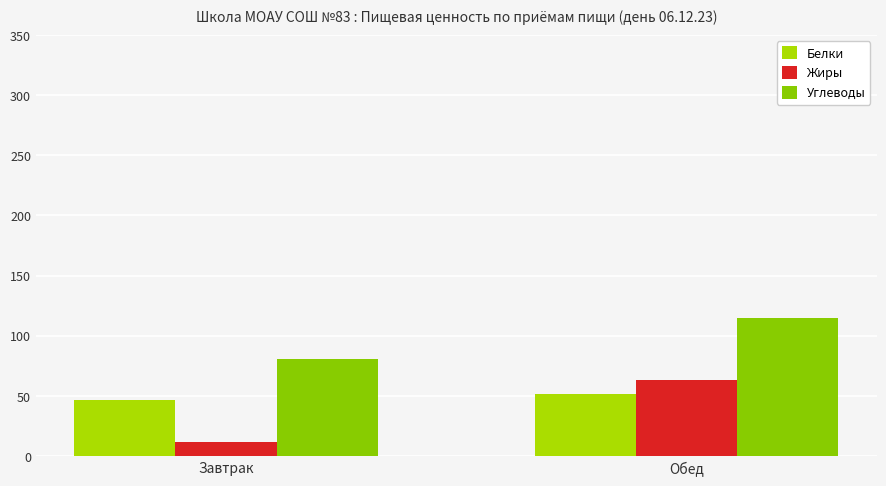

What is the sum of the Углеводы values at Обед and Завтрак?

195.1